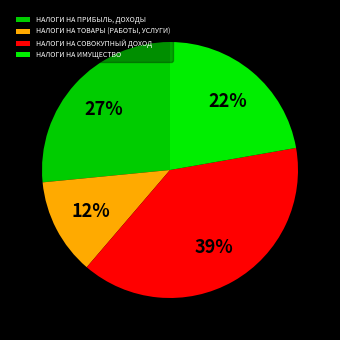

How many slices are in this pie chart?

4